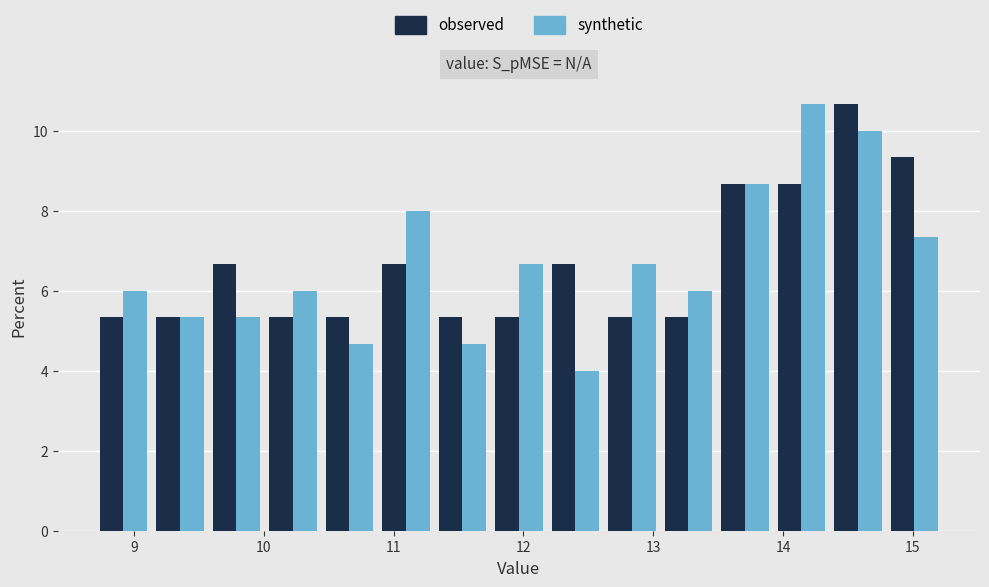

In the synthetic series, which range on the x-axis has the tallest bar?

13.9 to 14.4